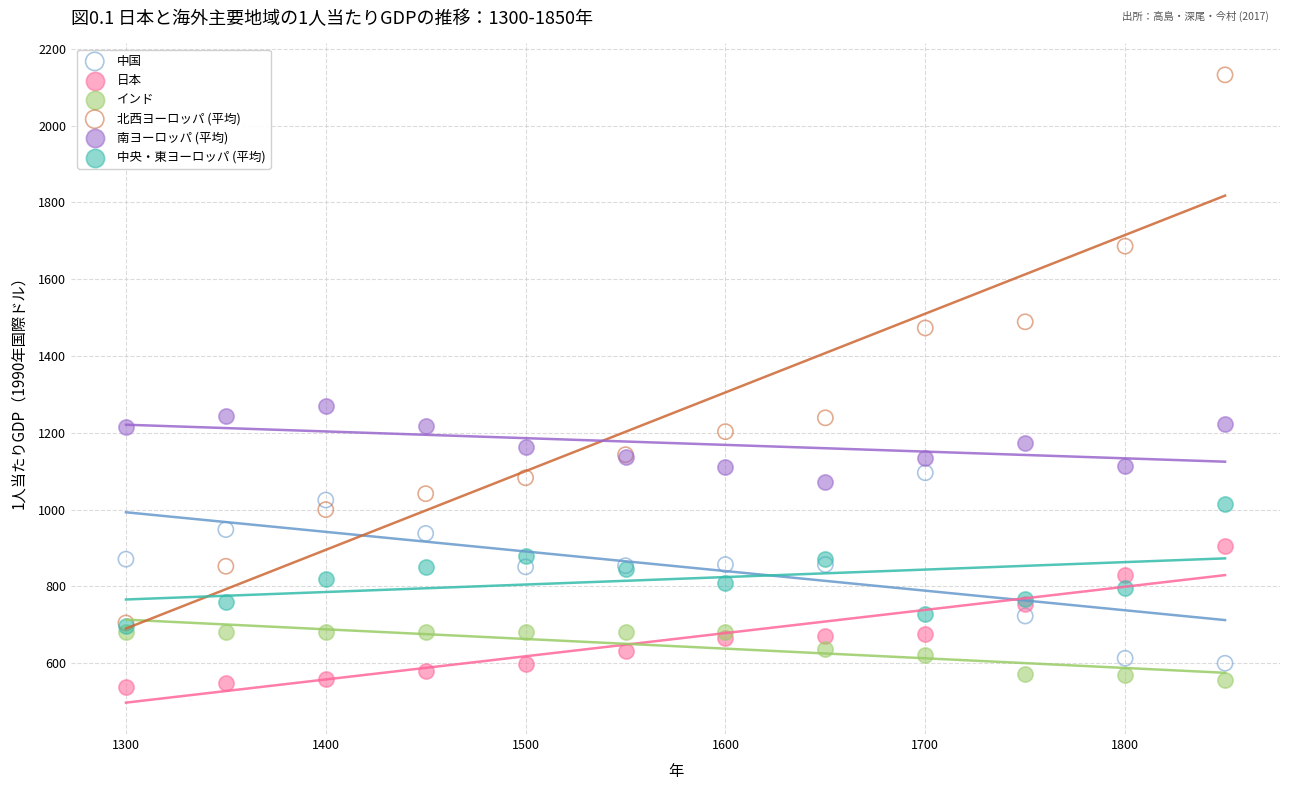

Which series has the largest Y range (max minus min)?

北西ヨーロッパ (平均)